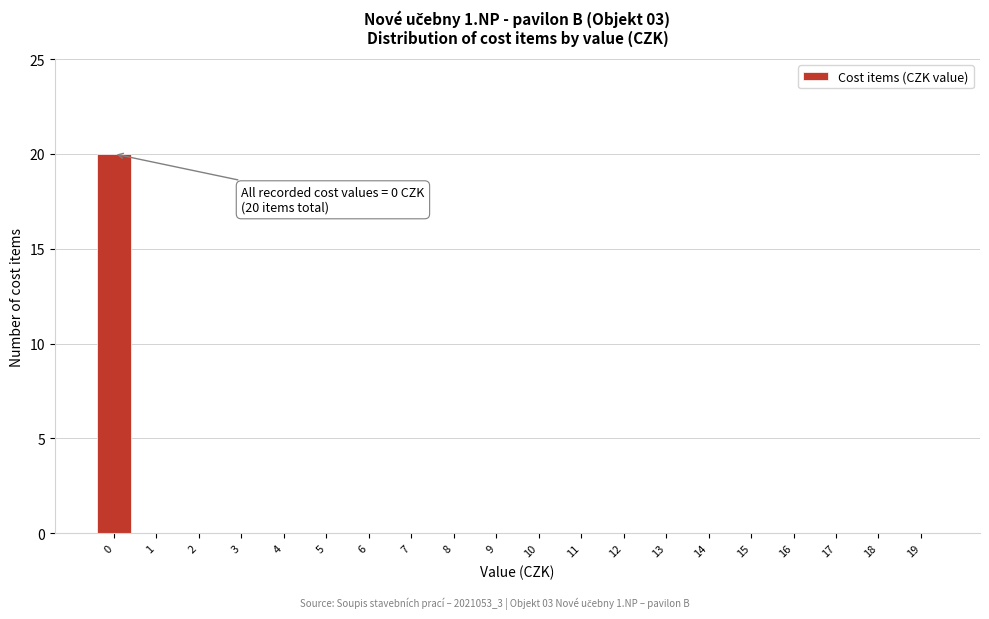

Reading right to left, transcribe all the data shown in this chart.

19=0	18=0	17=0	16=0	15=0	14=0	13=0	12=0	11=0	10=0	9=0	8=0	7=0	6=0	5=0	4=0	3=0	2=0	1=0	0=20